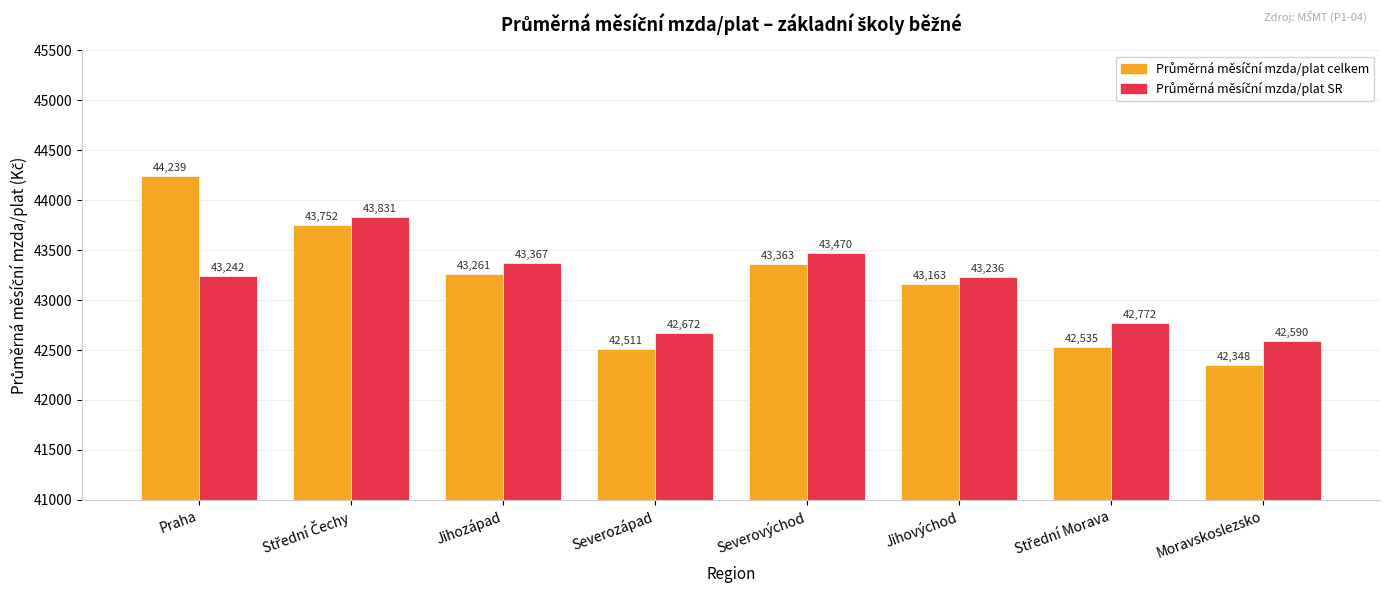

What is the minimum value shown in the chart?

42347.6